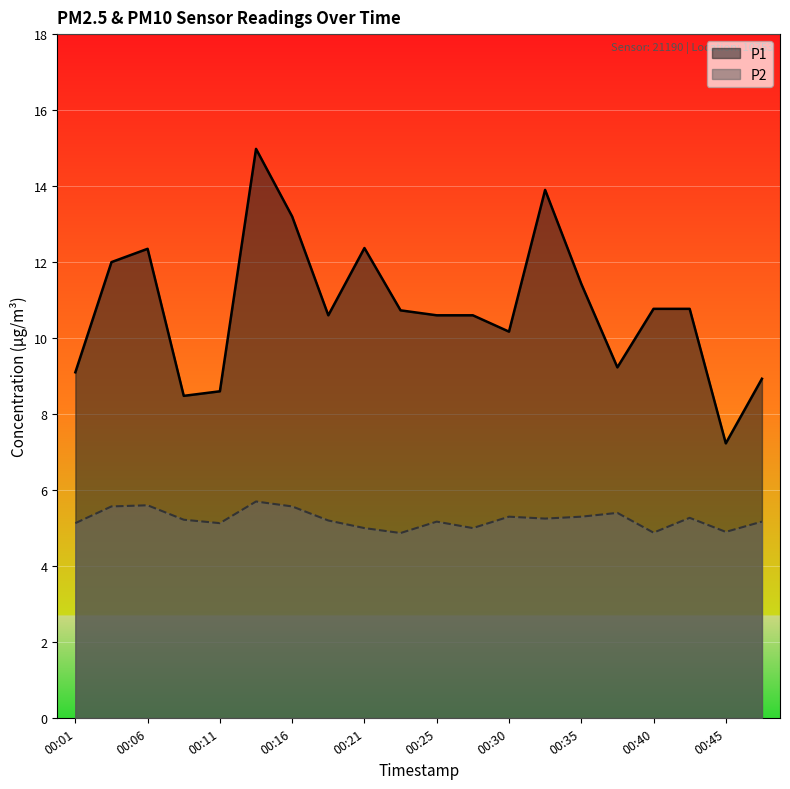

Between 00:13 and 00:40, which is larger?

00:13